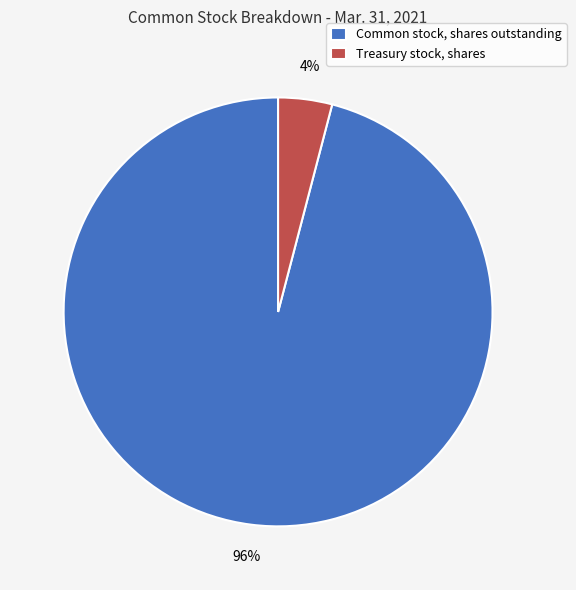

Is there a majority slice in this chart?

Yes